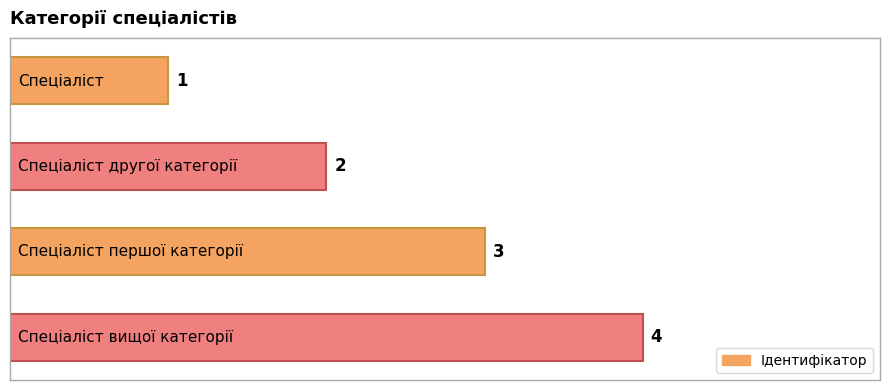

What is the difference between the maximum and minimum values?

3